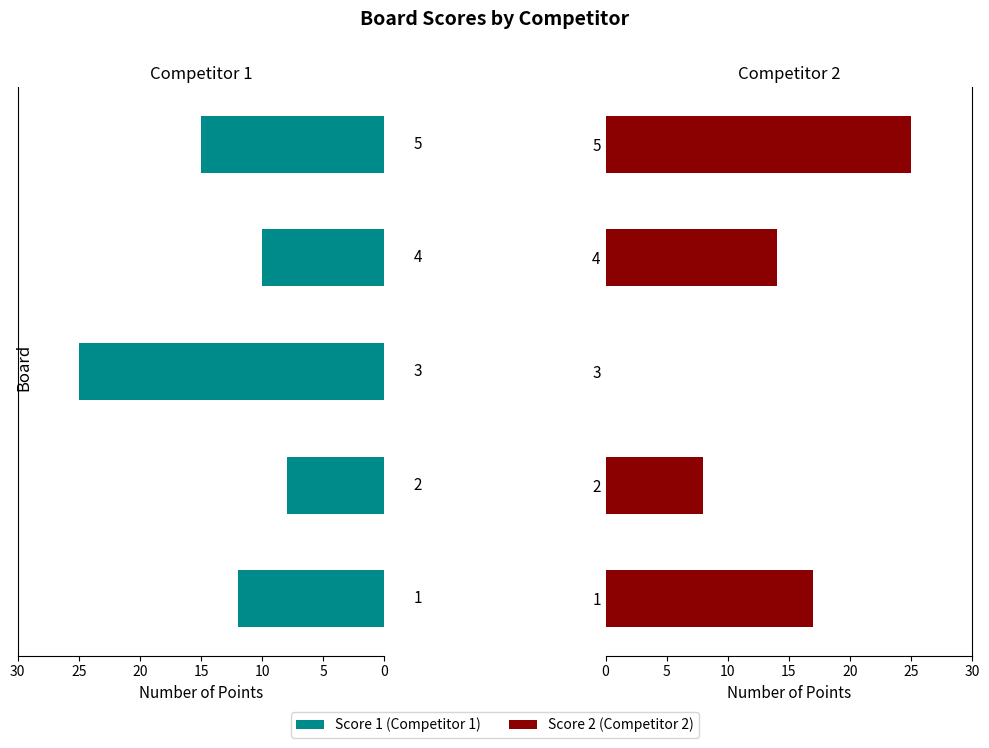

Between 1 and 4, which series saw the biggest shift?

Score 2